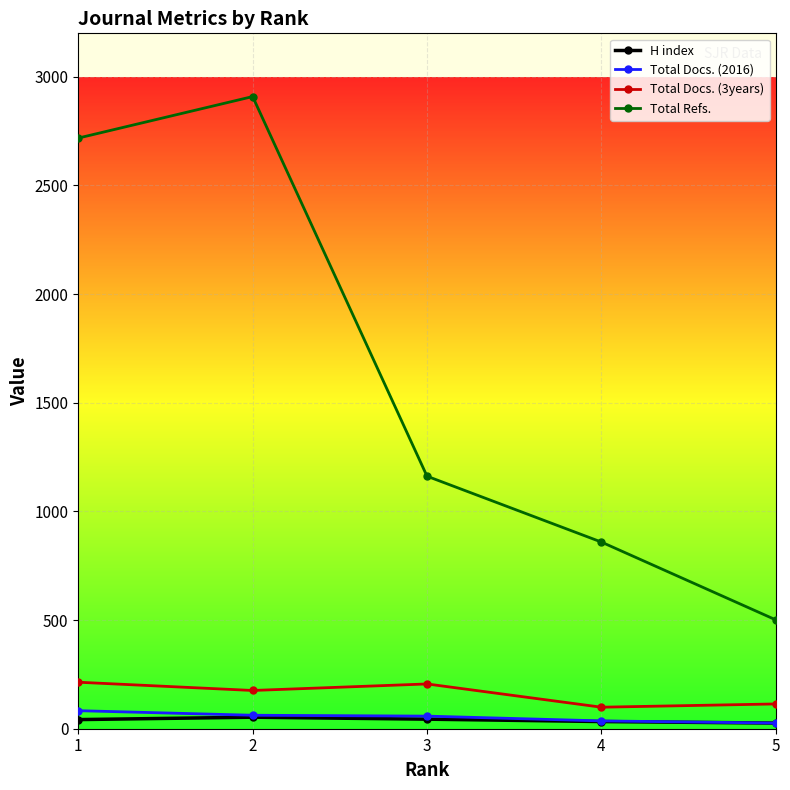

Count the number of categories in the chart.

5